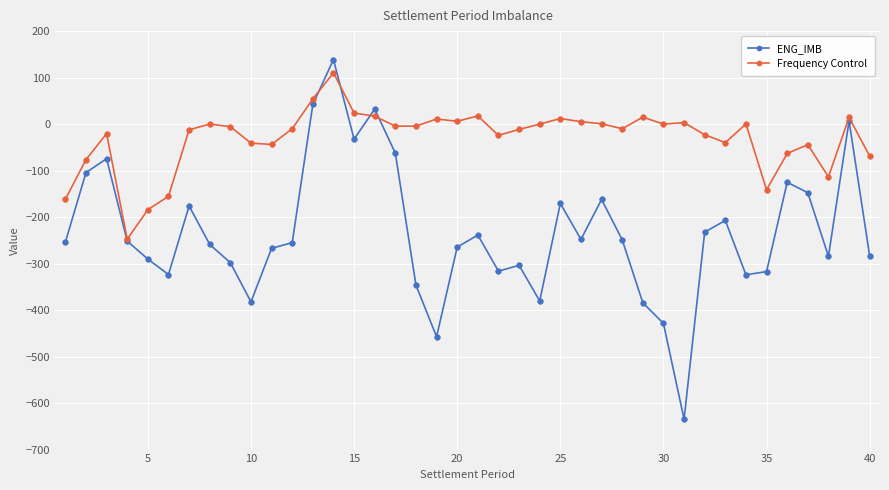

How many lines are shown in the chart?

2